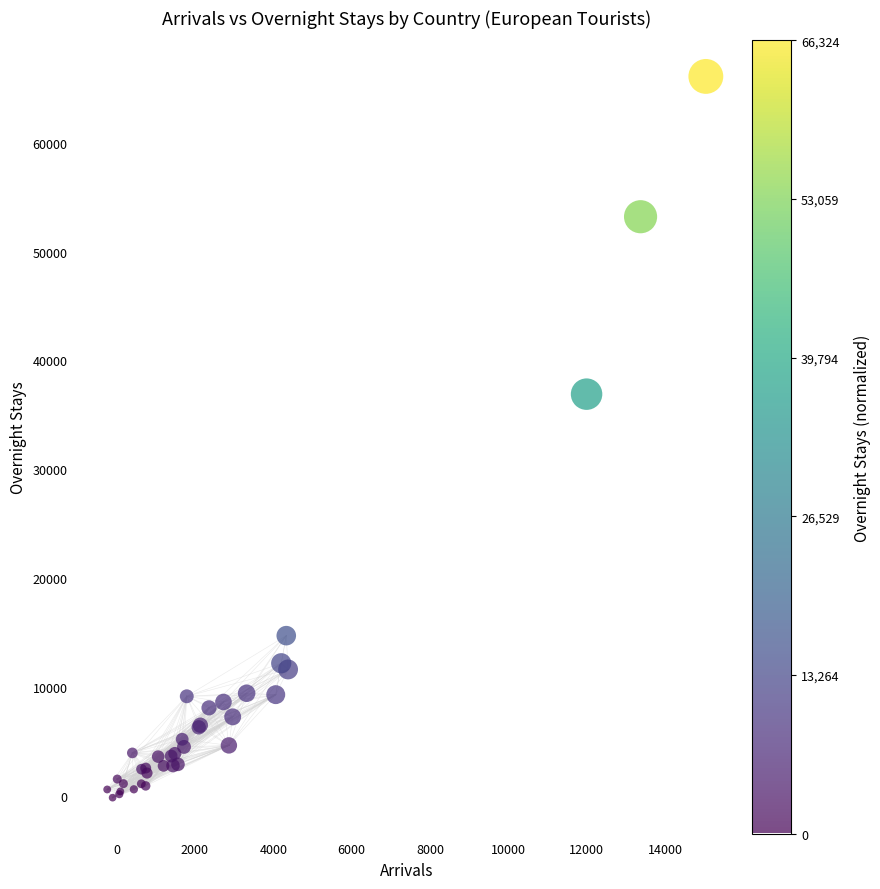

What Y value in the scatter plot is closest to 32968?

36907.4